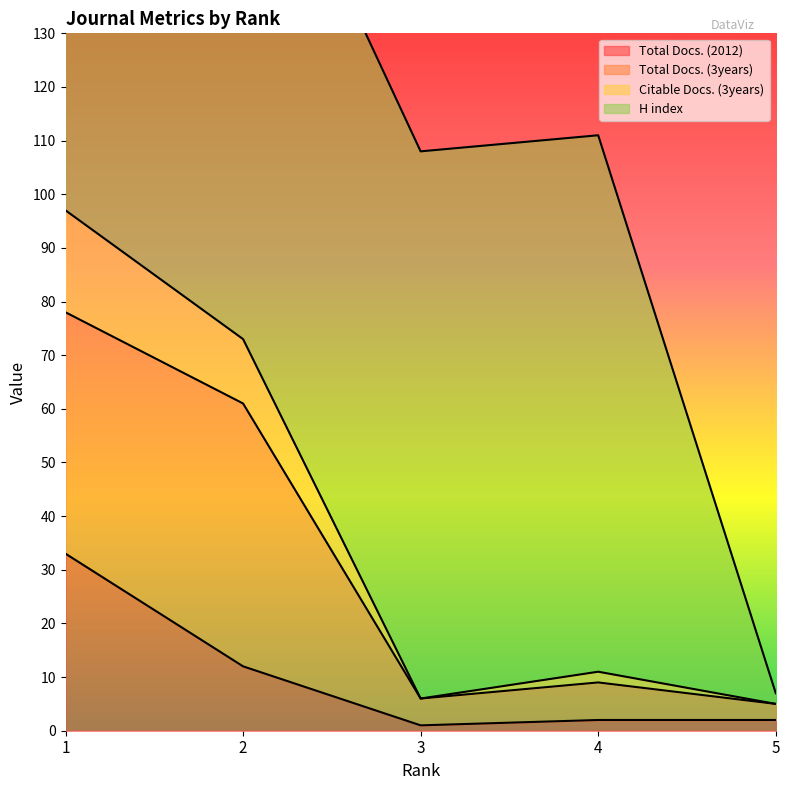

Is it true that Citable Docs. (3years) equals 9 at 5?

False